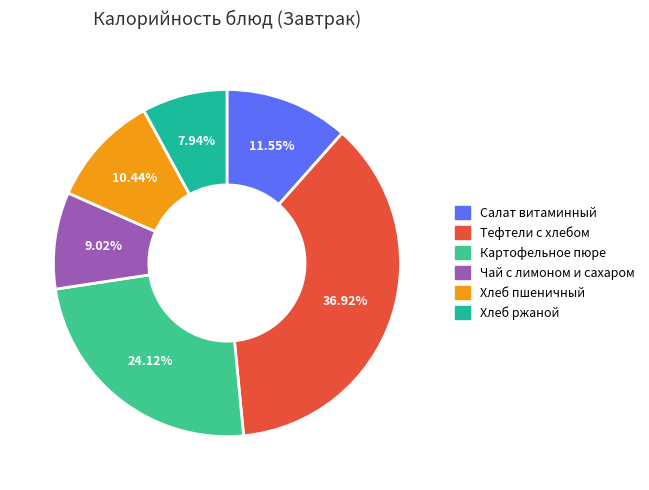

The Чай с лимоном и сахаром slice represents 9% of the pie. True or false?

True